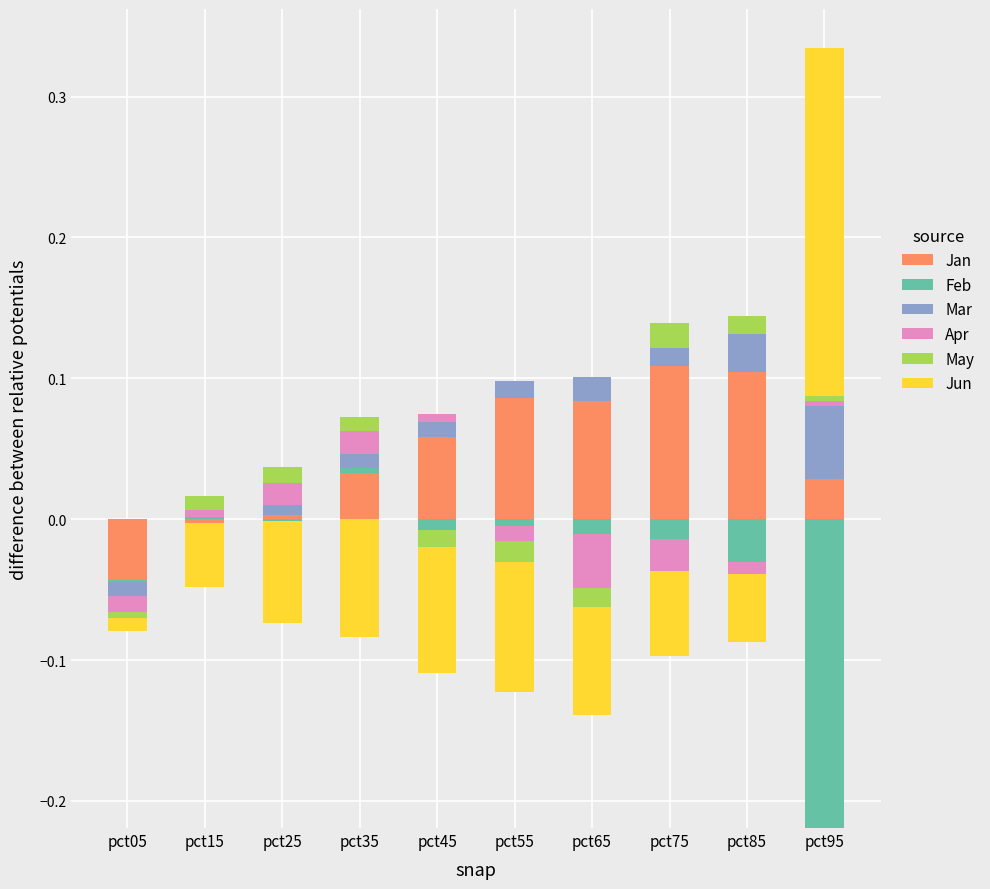

Reading left to right, list all the values displayed in this chart.

Jan: 0.0	0.0	0.0	0.0	0.1	0.1	0.1	0.1	0.1	0.0
Feb: 0.0	0.0	0.0	0.0	0.0	0.0	0.0	0.0	0.0	0.0
Mar: 0.0	0.0	0.0	0.0	0.0	0.0	0.0	0.0	0.0	0.1
Apr: 0.0	0.0	0.0	0.0	0.0	0.0	0.0	0.0	0.0	0.0
May: 0.0	0.0	0.0	0.0	0.0	0.0	0.0	0.0	0.0	0.0
Jun: 0.0	0.0	0.0	0.0	0.0	0.0	0.0	0.0	0.0	0.2